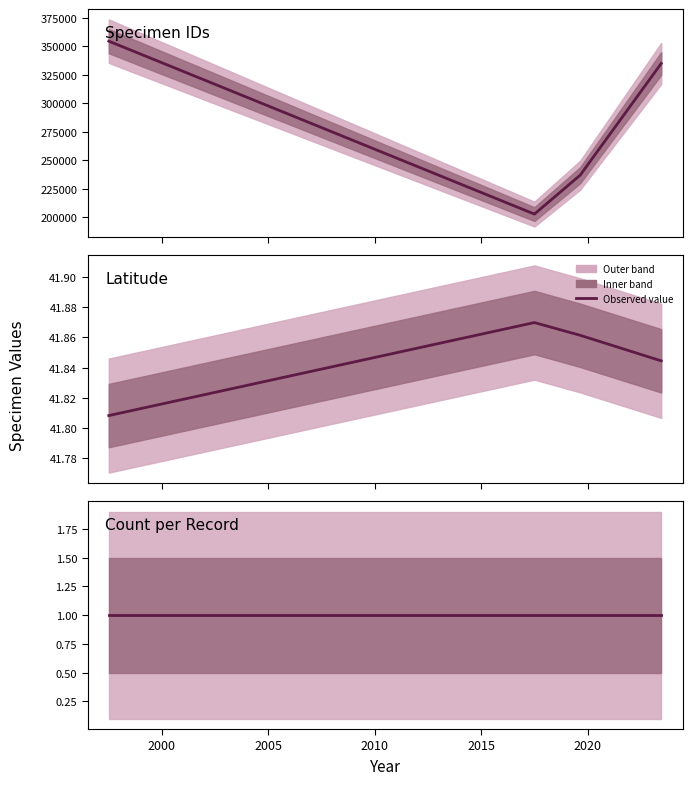

Which series has the widest spread of values?

Specimen IDs